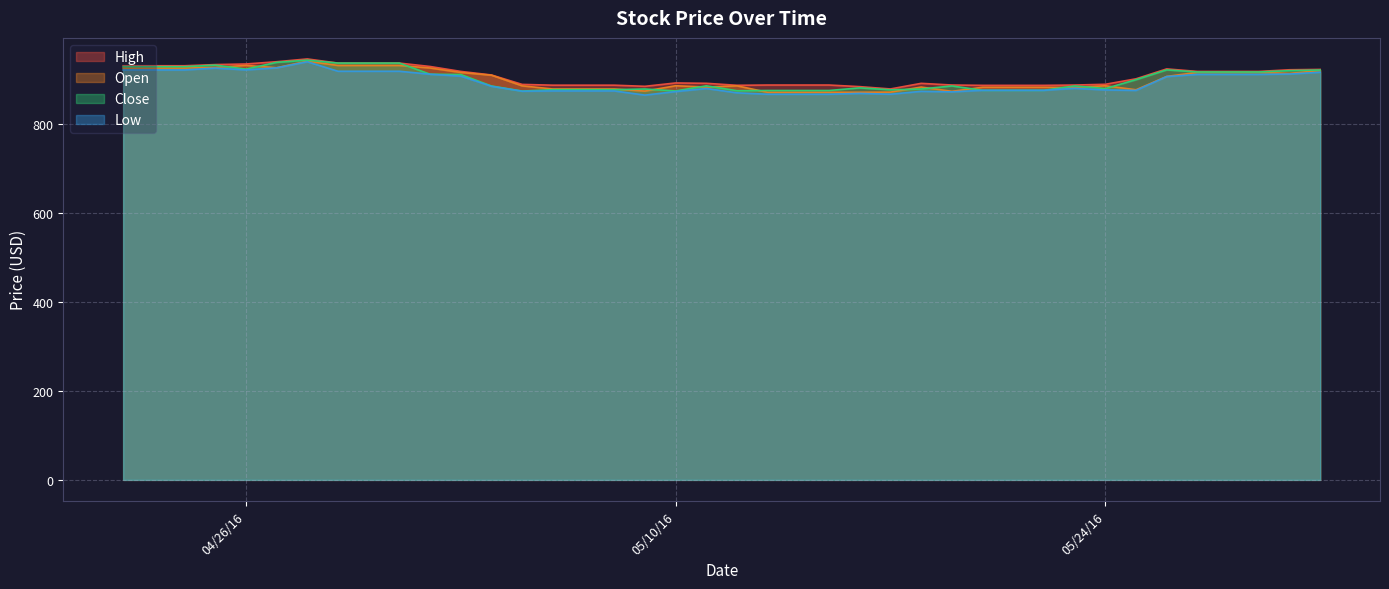

Does the chart have visible grid lines?

Yes